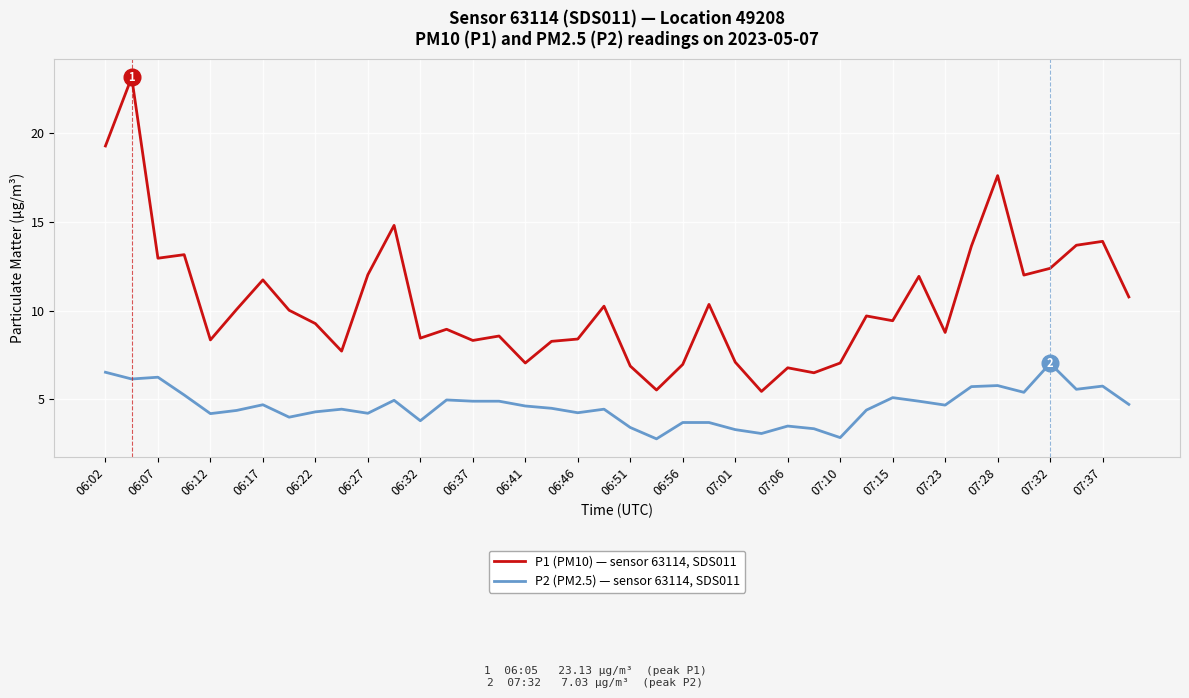

List the series in order of their overall mean, highest first.

P1 (PM10) — sensor 63114, SDS011, P2 (PM2.5) — sensor 63114, SDS011